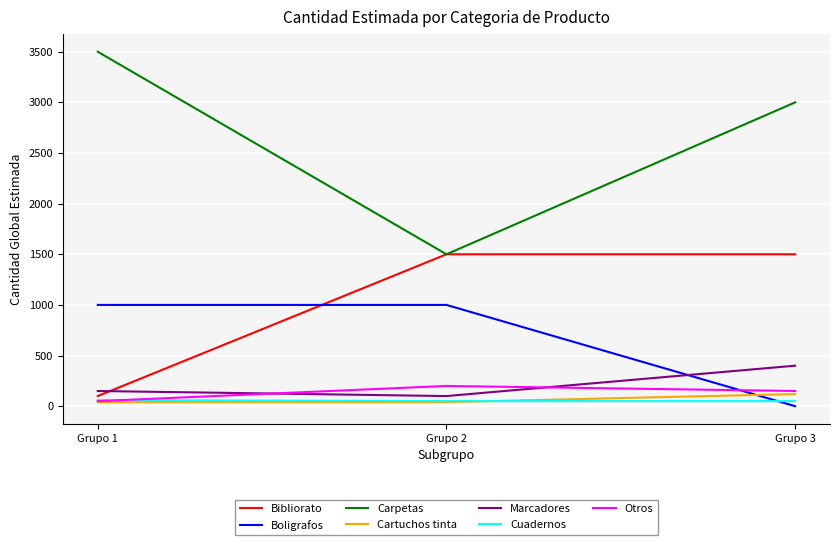

Which series has the widest spread of values?

Carpetas